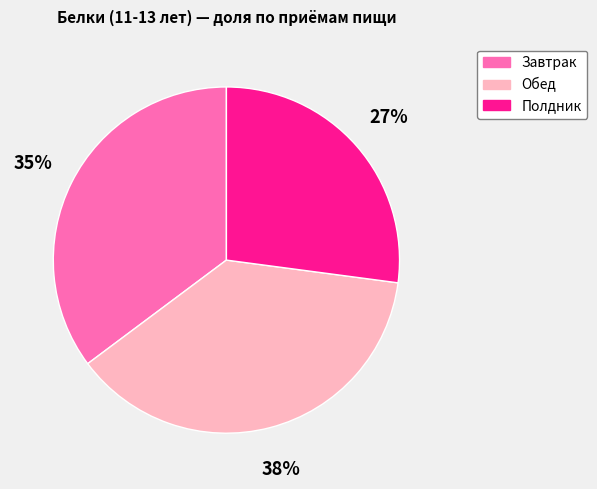

Rank the categories by value from lowest to highest.

Полдник, Завтрак, Обед